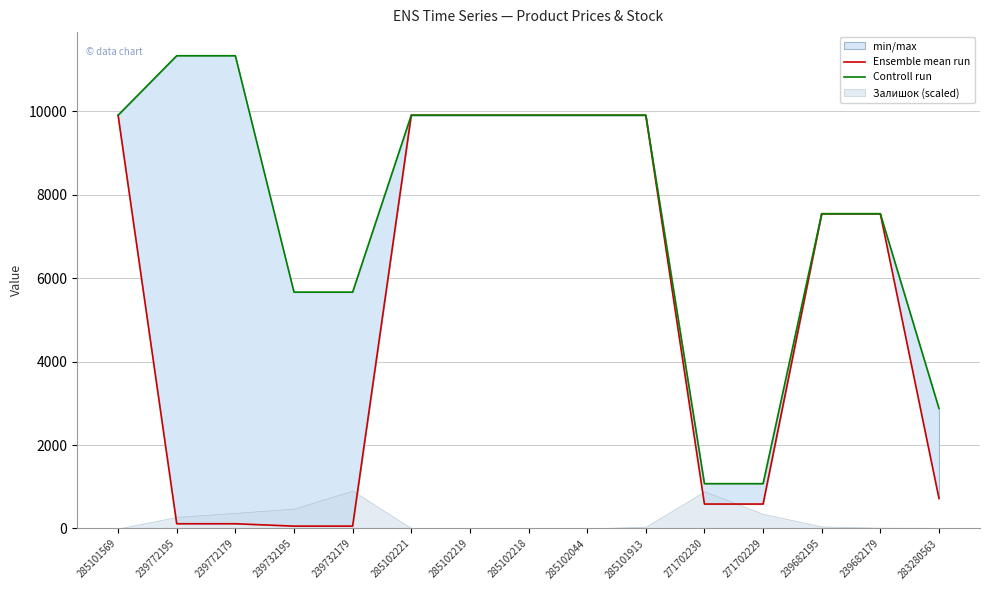

Between 285102044 and 239682179, which series saw the biggest shift?

Ensemble mean run